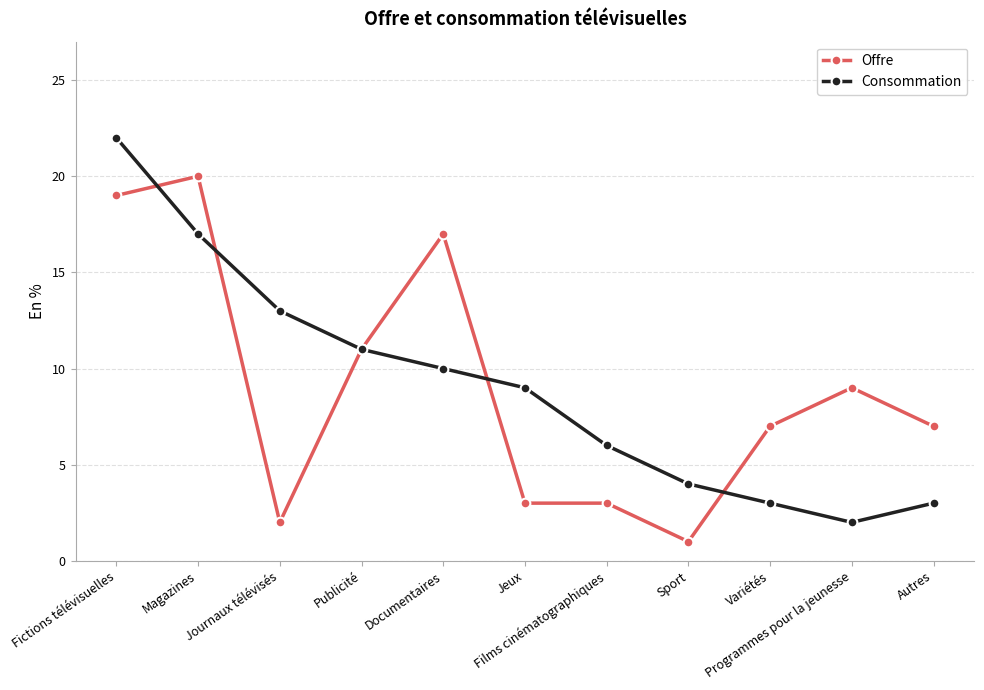

What is the smallest value displayed?

1